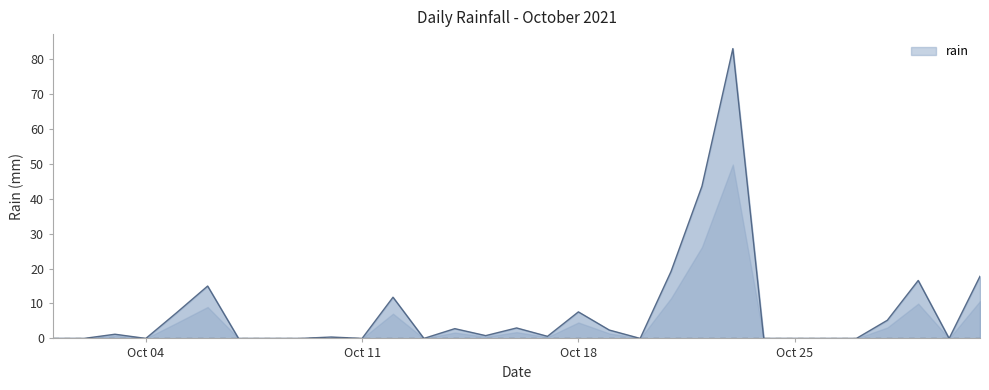

What is the greatest value displayed?

83.0